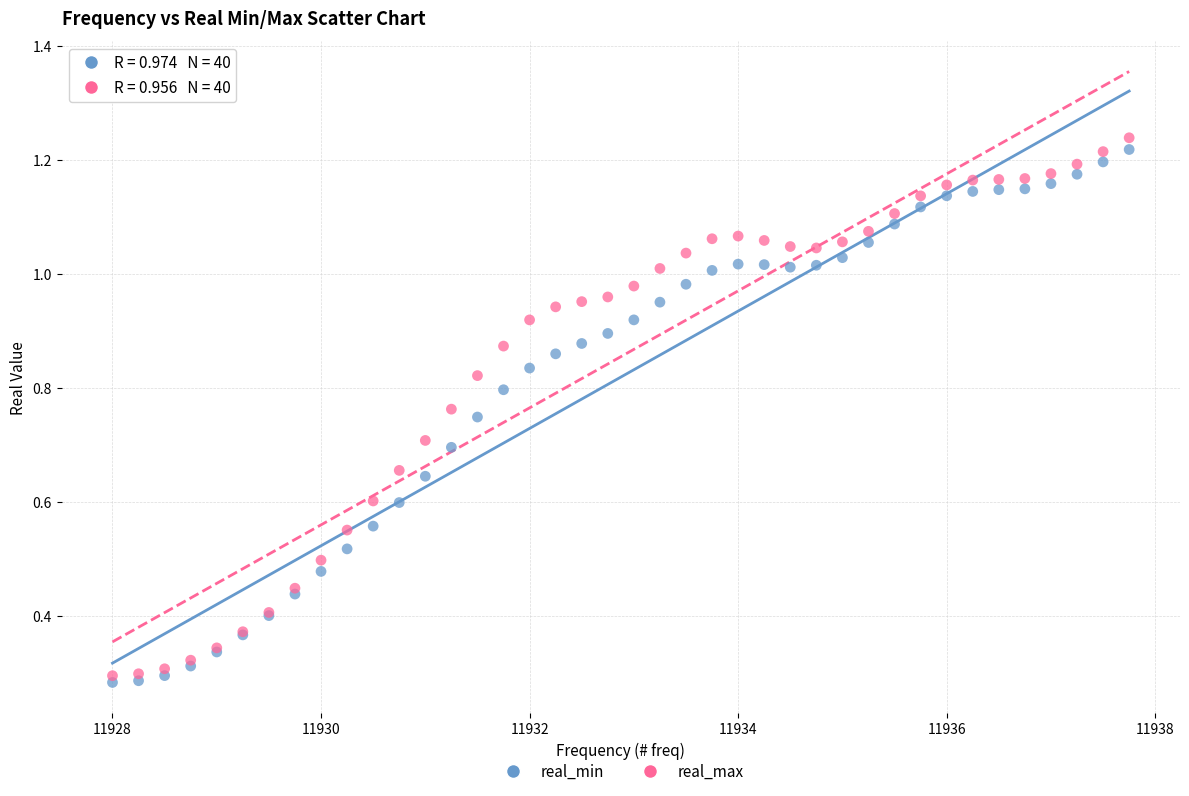

What is the X range (max minus min) for the scatter plot?

9.8